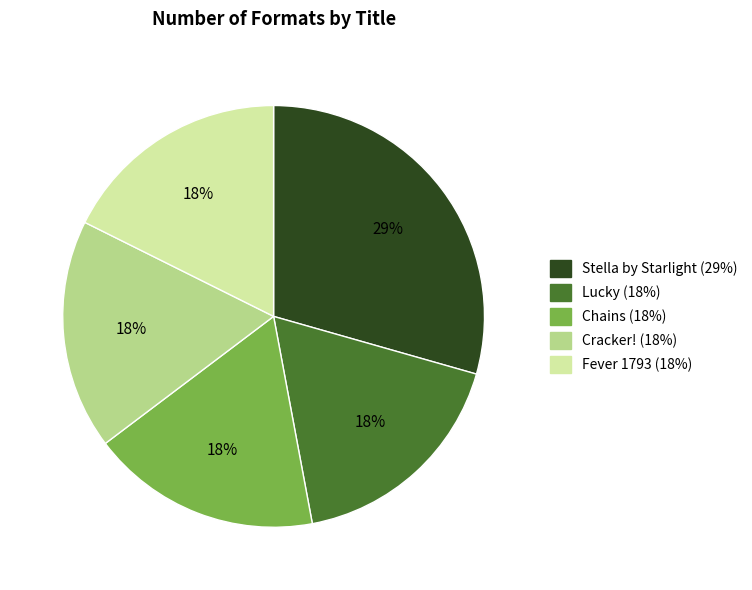

The Fever 1793 slice represents 10% of the pie. True or false?

False